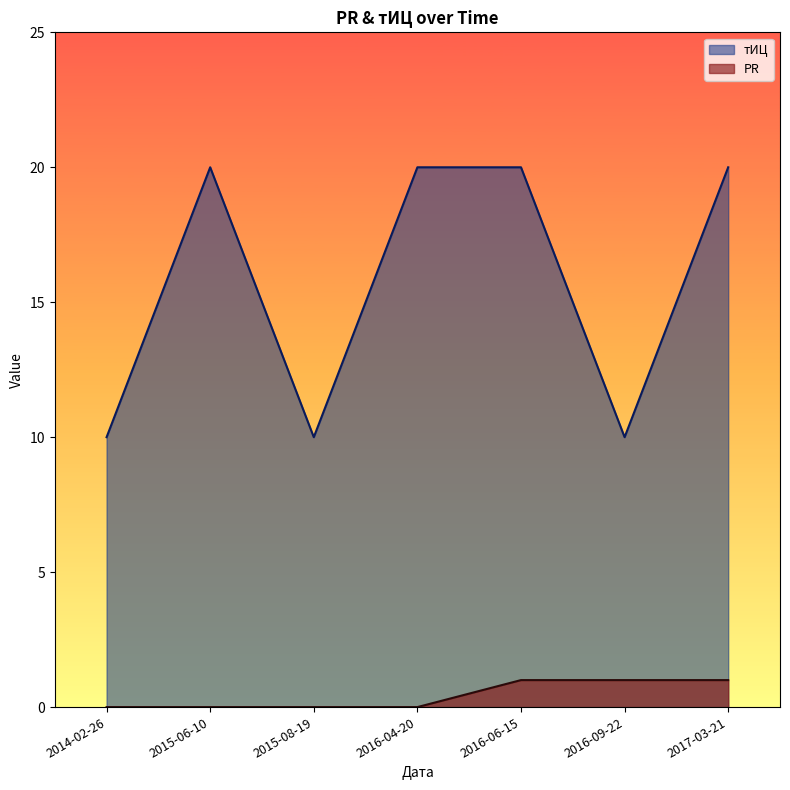

What are all the series names shown in the legend?

тИЦ, PR